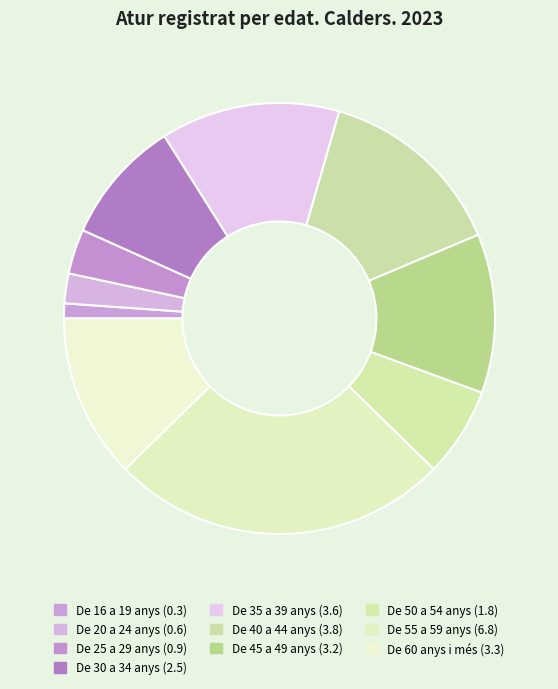

The De 30 a 34 anys slice represents 9% of the pie. True or false?

True